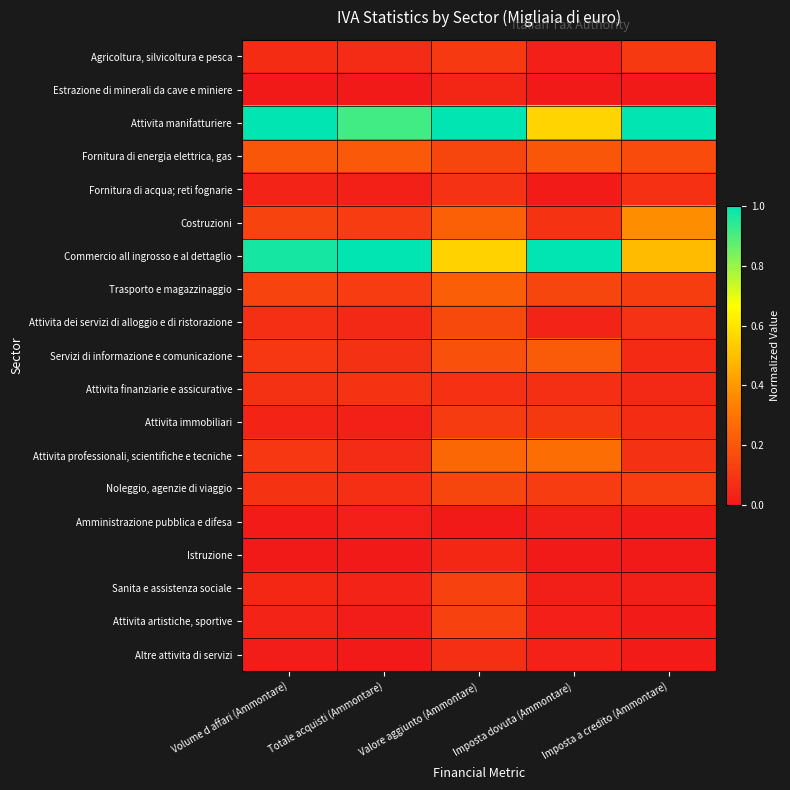

What is the maximum value shown in the chart?

1.0